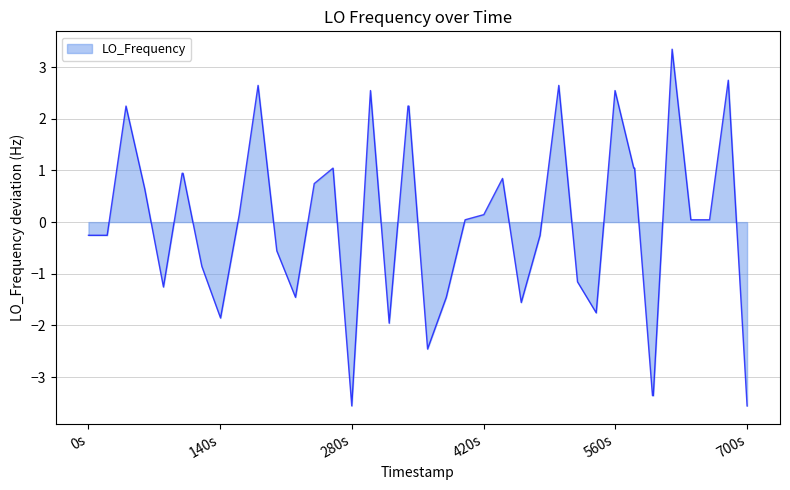

How many lines are shown in the chart?

1